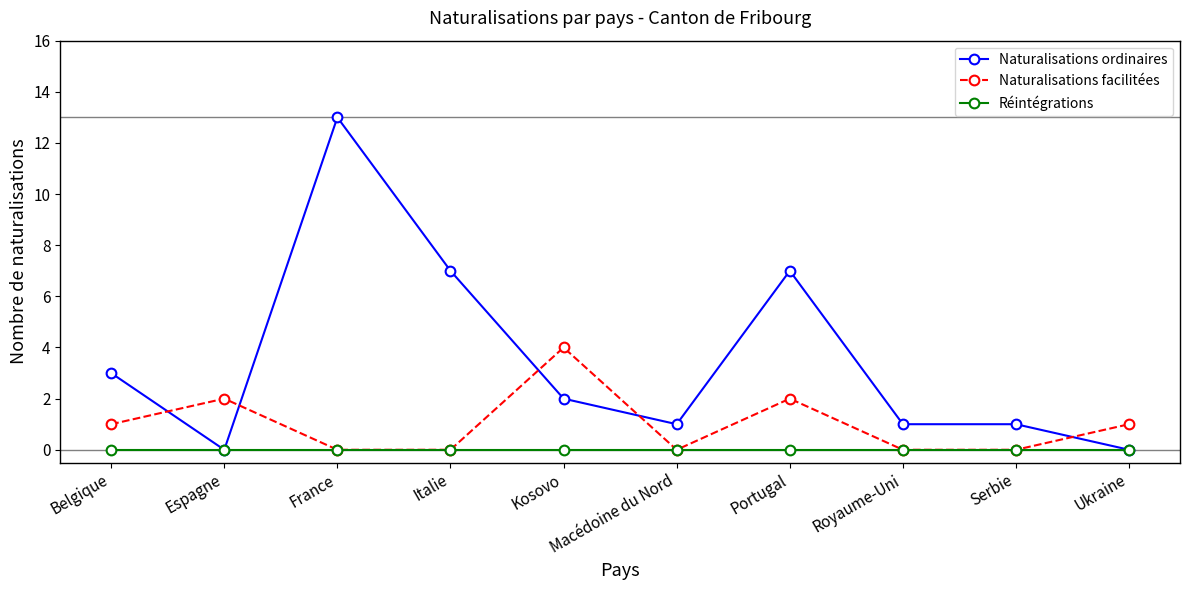

At which label does Naturalisations facilitées reach its peak?

Kosovo